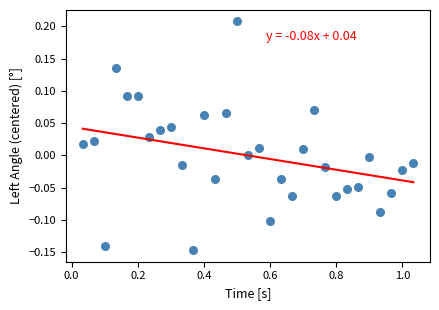

What is the range of X values (max minus min)?

1.0